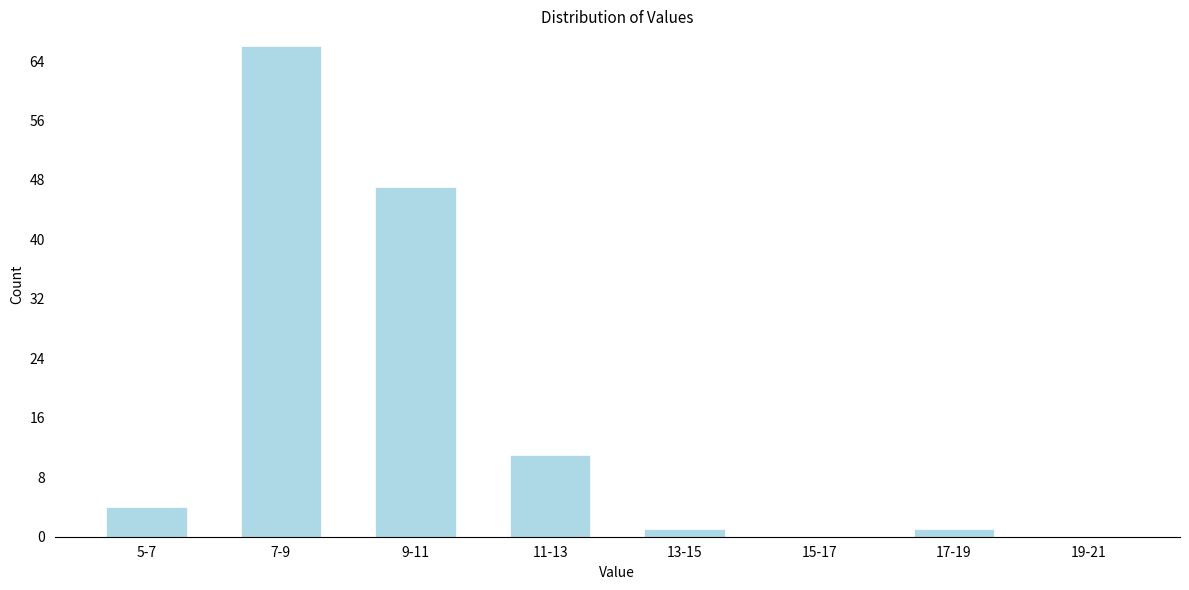

Reading right to left, list all the values displayed in this chart.

19-21=0	17-19=1	15-17=0	13-15=1	11-13=11	9-11=47	7-9=66	5-7=4